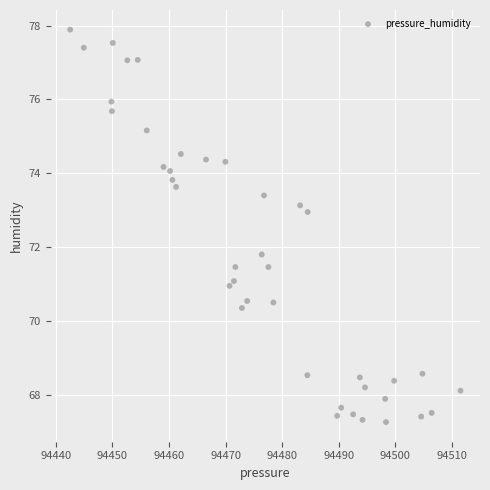

What Y value in the scatter plot is closest to 72?

71.8